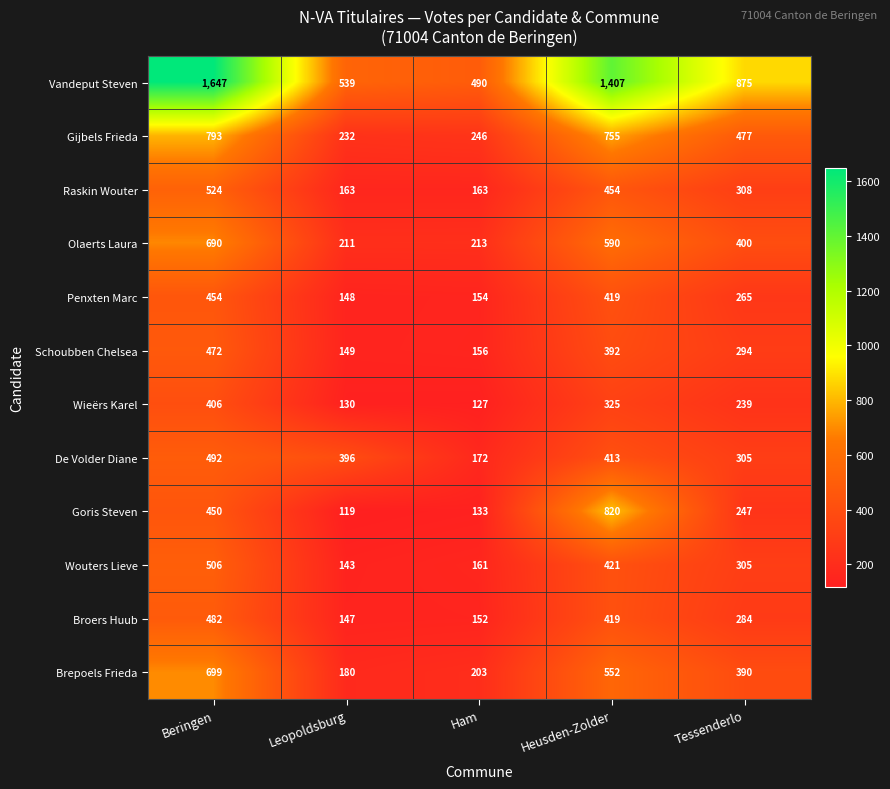

The value of Raskin Wouter at Heusden-Zolder is 454. True or false?

True